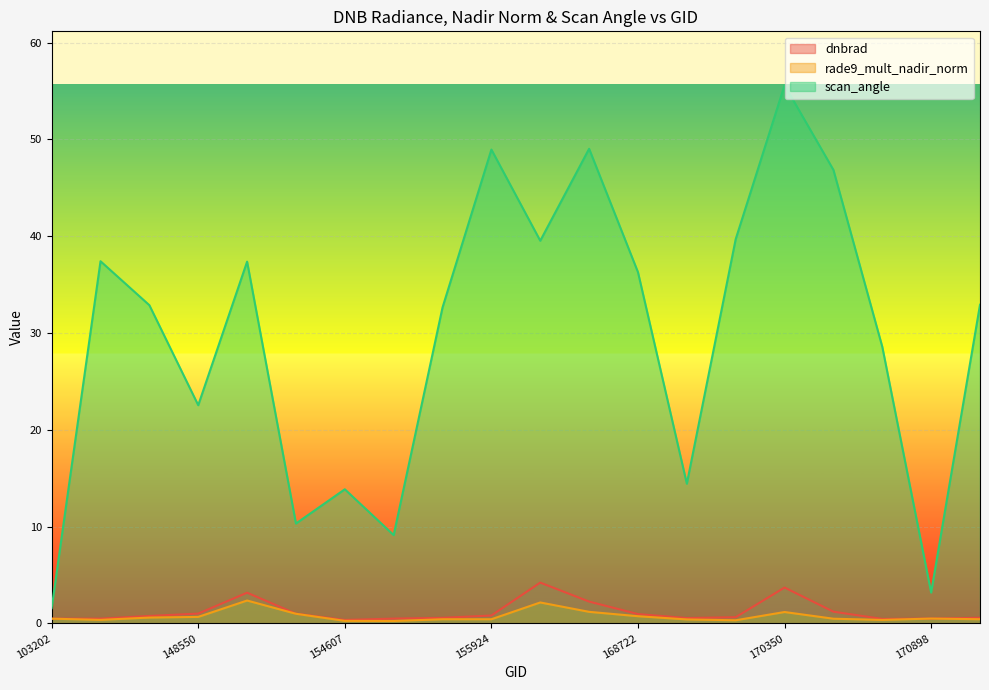

What are all the series names shown in the legend?

dnbrad, rade9_mult_nadir_norm, scan_angle